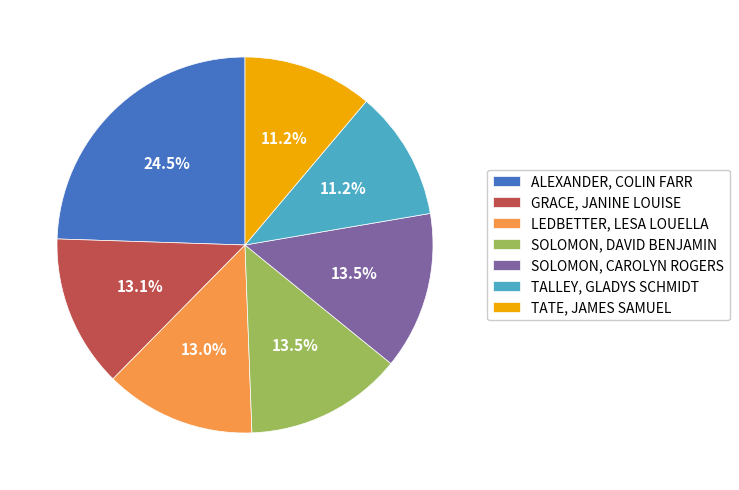

Does SOLOMON, DAVID BENJAMIN account for over 50% of the chart?

No